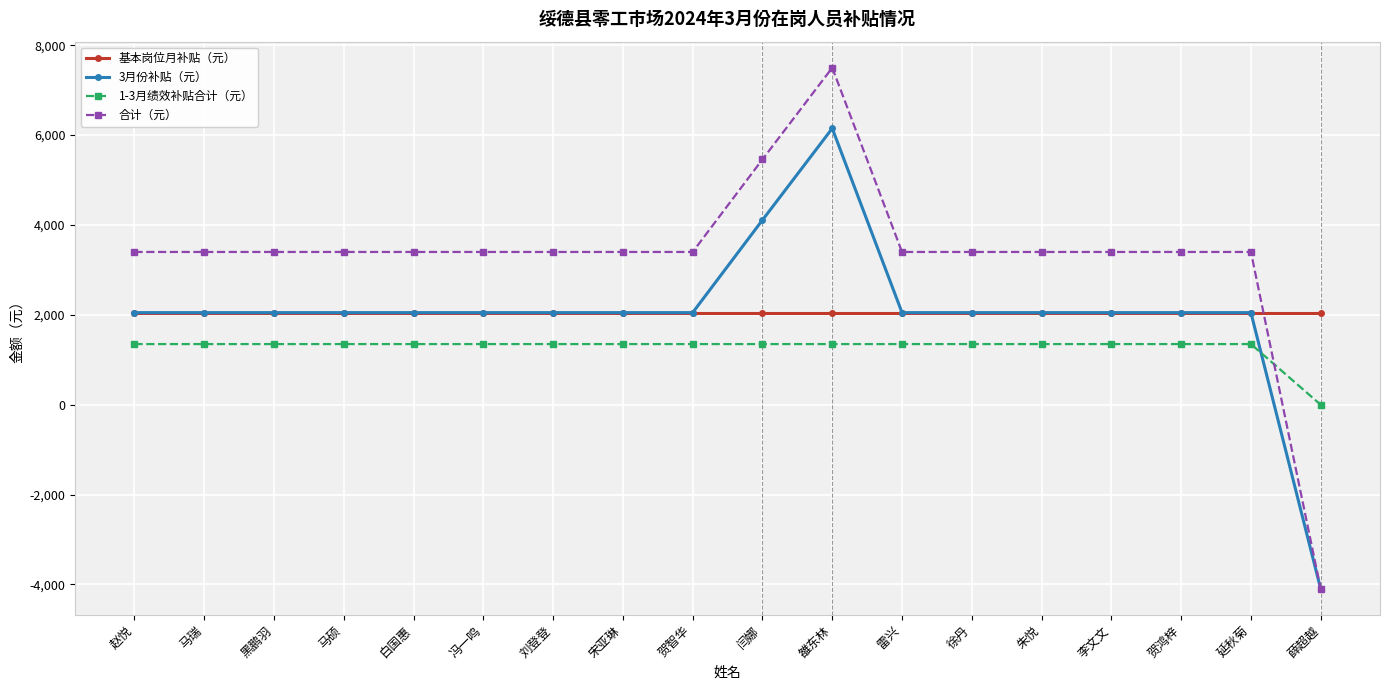

True or false: 基本岗位月补贴（元） and 1-3月绩效补贴合计（元） cross at least once.

False